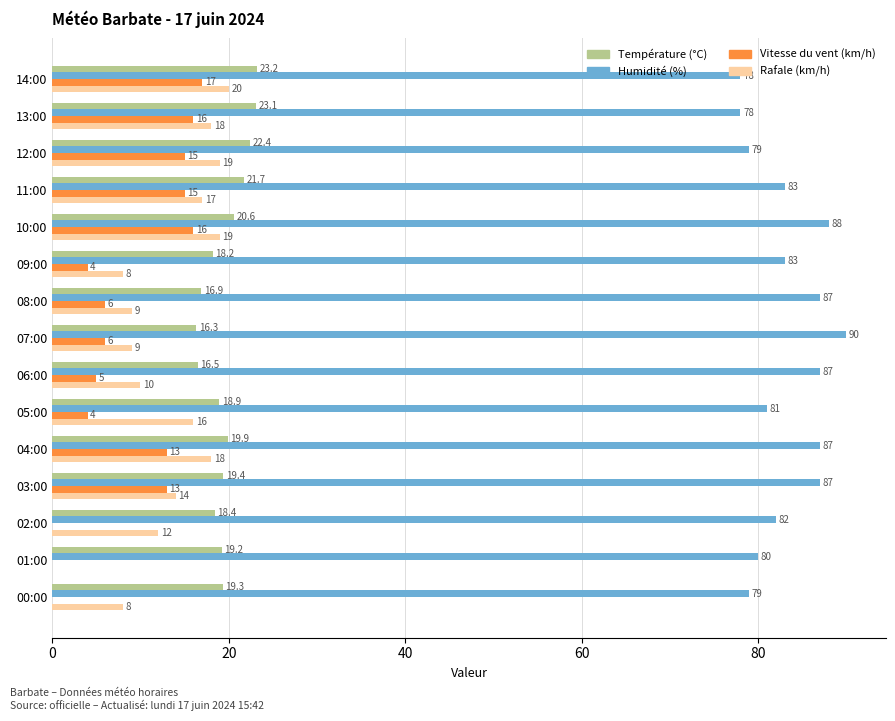

Read the Rafale (km/h) value at 08:00.

9.0